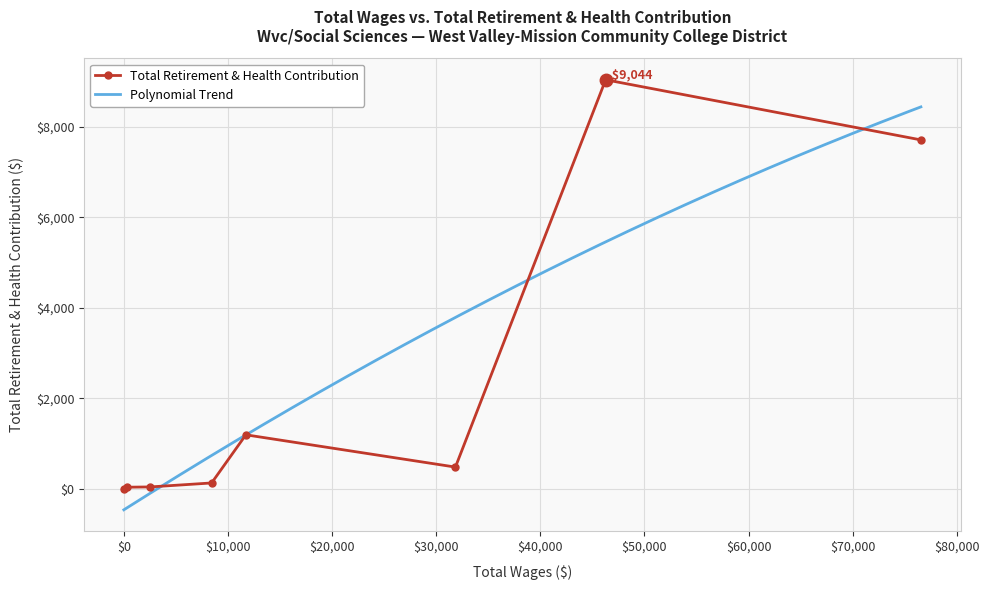

The chart shows a value of 45 at 8433. True or false?

False